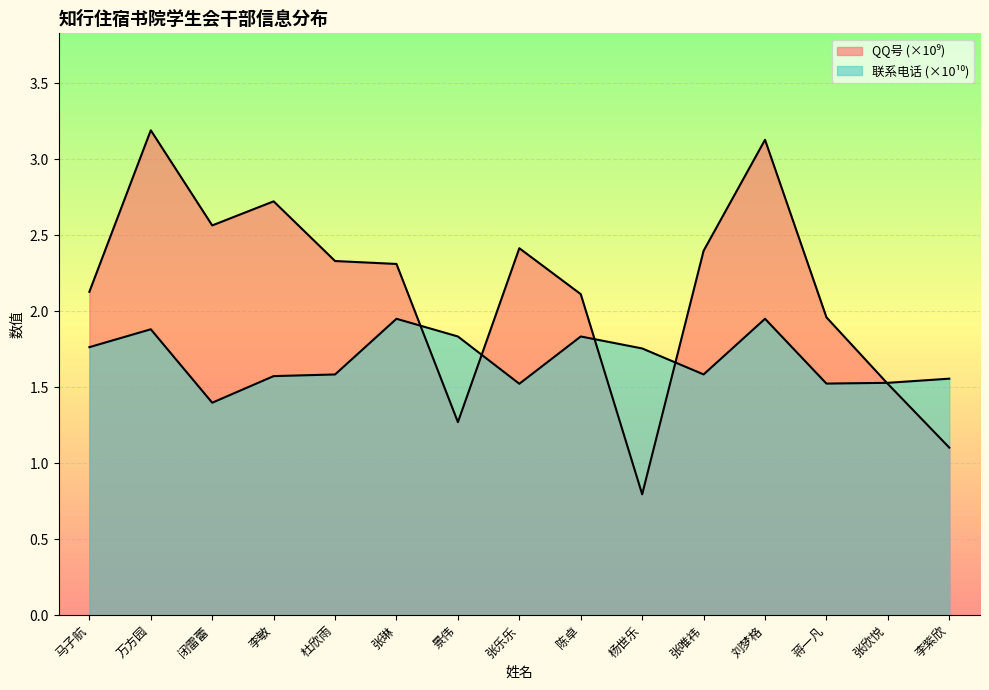

How many times do 联系电话 and QQ号 cross each other?

5